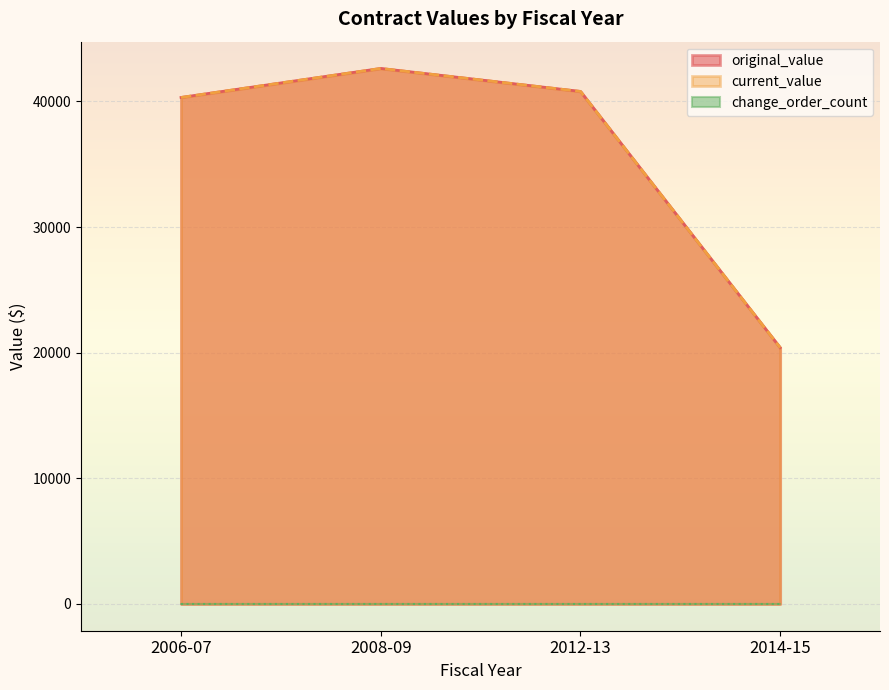

In current_value, how many points are higher than both neighbors (excluding endpoints)?

1